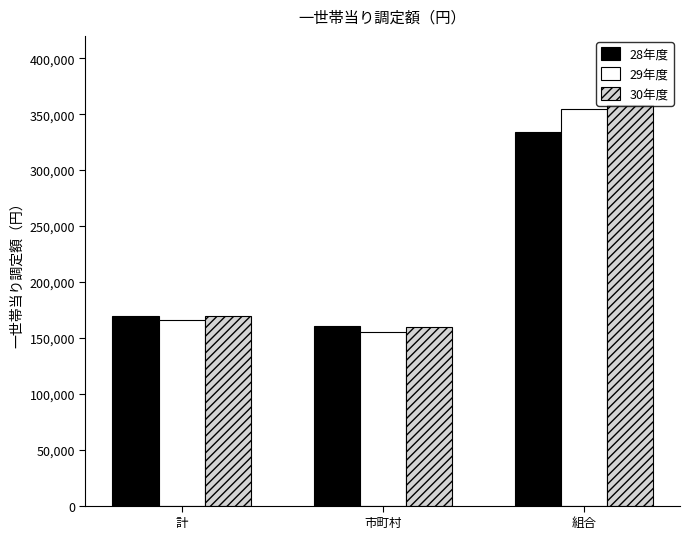

Reading left to right, transcribe all the data shown in this chart.

28年度: 計=169297	市町村=160400	組合=333685
29年度: 計=166159	市町村=155604	組合=354920
30年度: 計=169961	市町村=159293	組合=358102